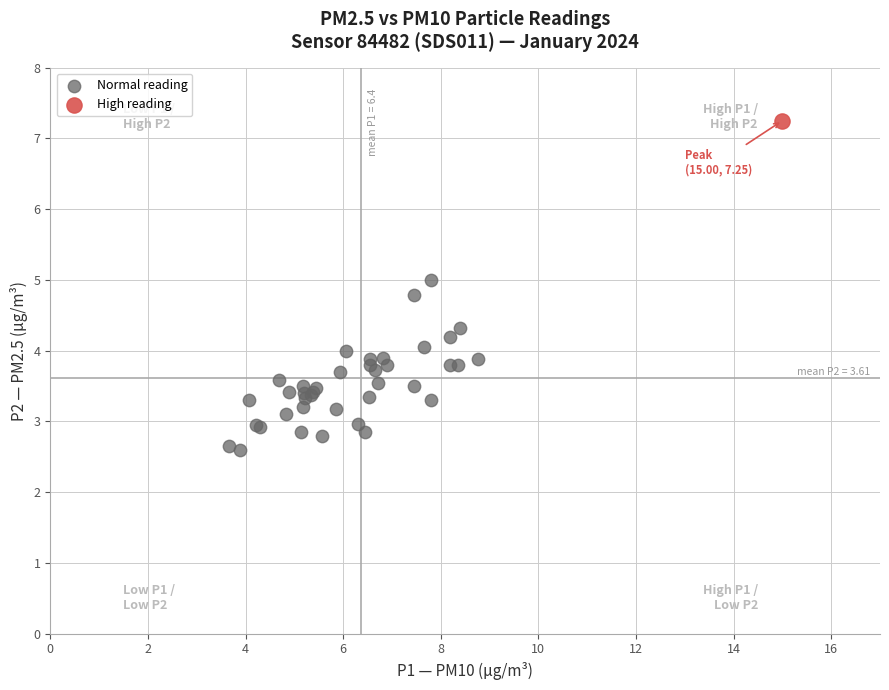

What are all the series names shown in the legend?

Normal reading, High reading